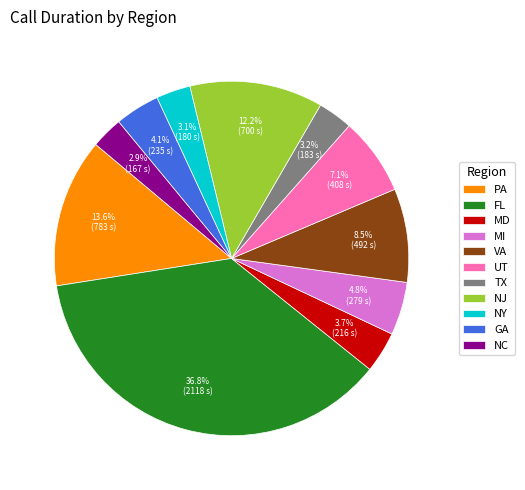

Which has a higher value, GA or NC?

GA